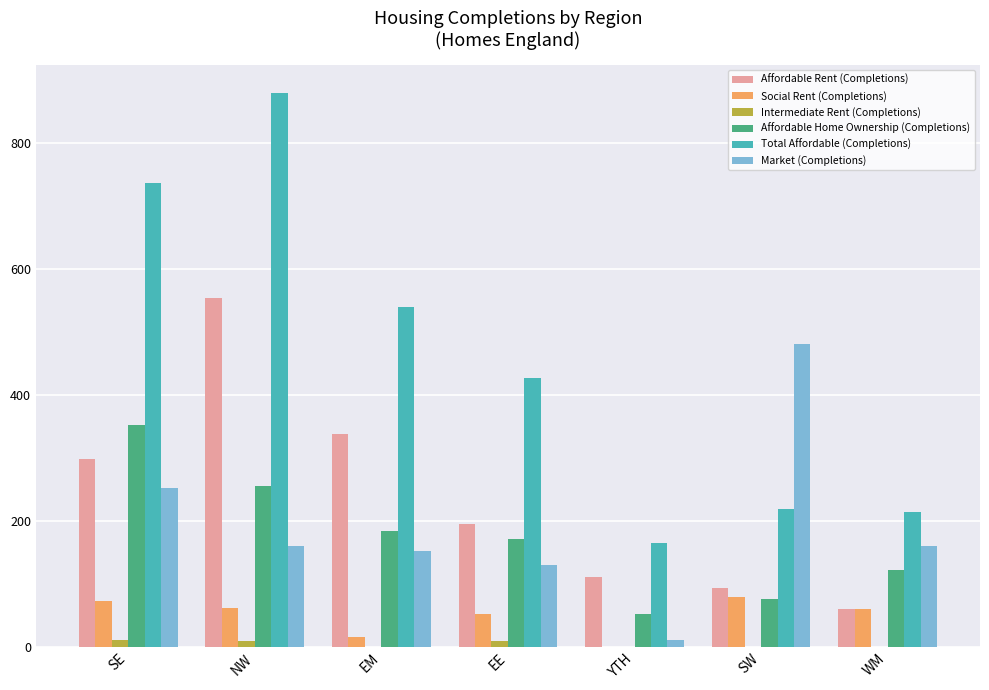

What is the sum of all Market (Completions) values?

1349